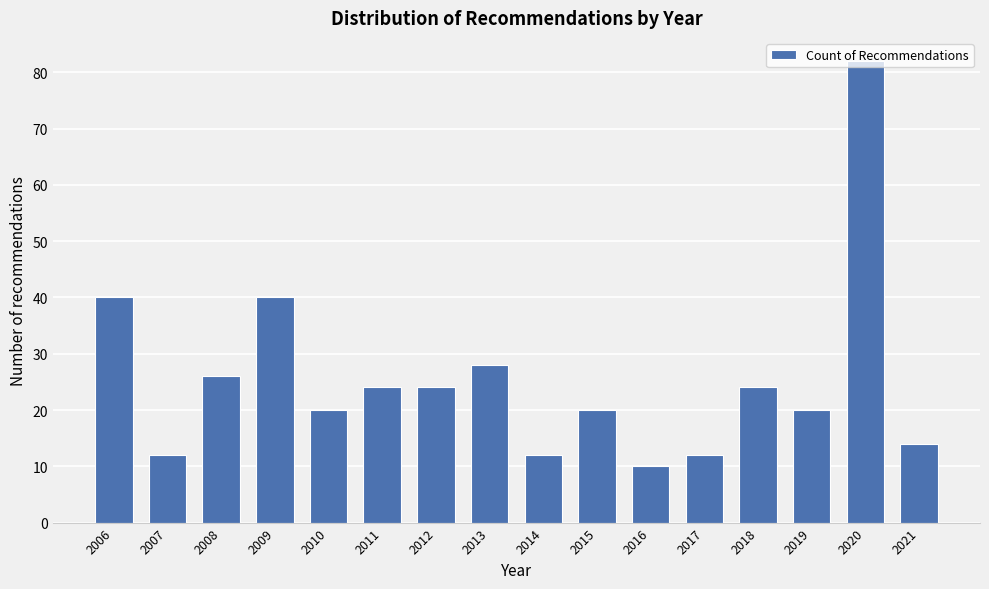

What is the difference between the maximum and minimum values?

72